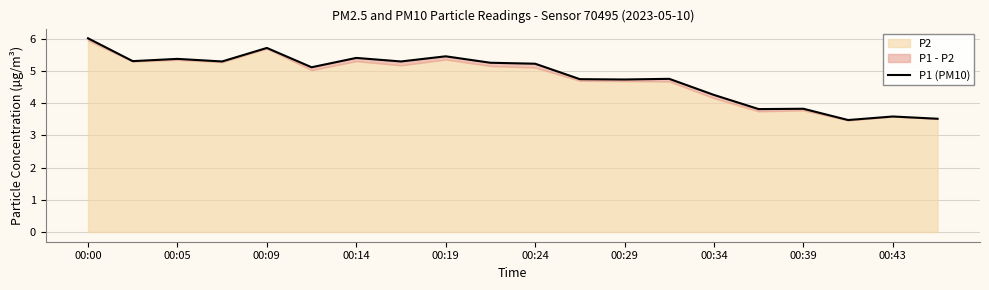

What is the ratio of the value at 11 to the value at 10?

0.9